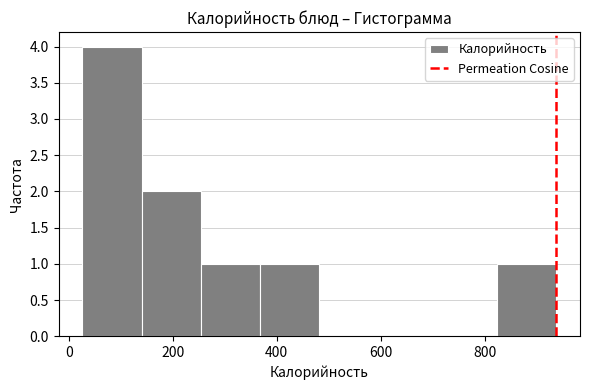

How tall is the bar that spans 20 to 140 on the x-axis? Neither the bar edges nor the heights are printed on the chart, so give them approximately, as read against the axes.

4